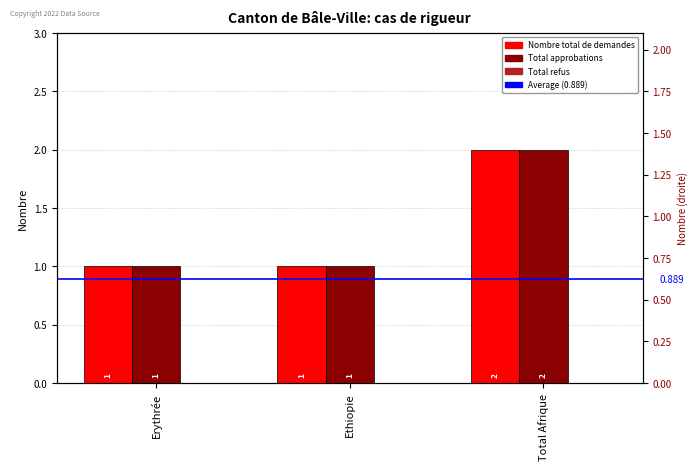

How many bars are there in each group?

2